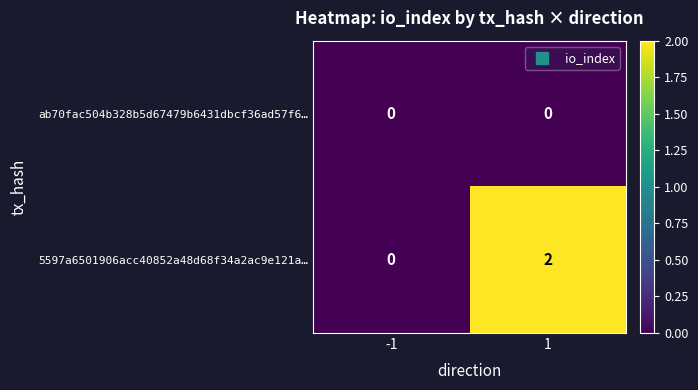

Is it true that 5597a6501906acc40852a48d68f34a2ac9e121a… equals -1 at -1?

False